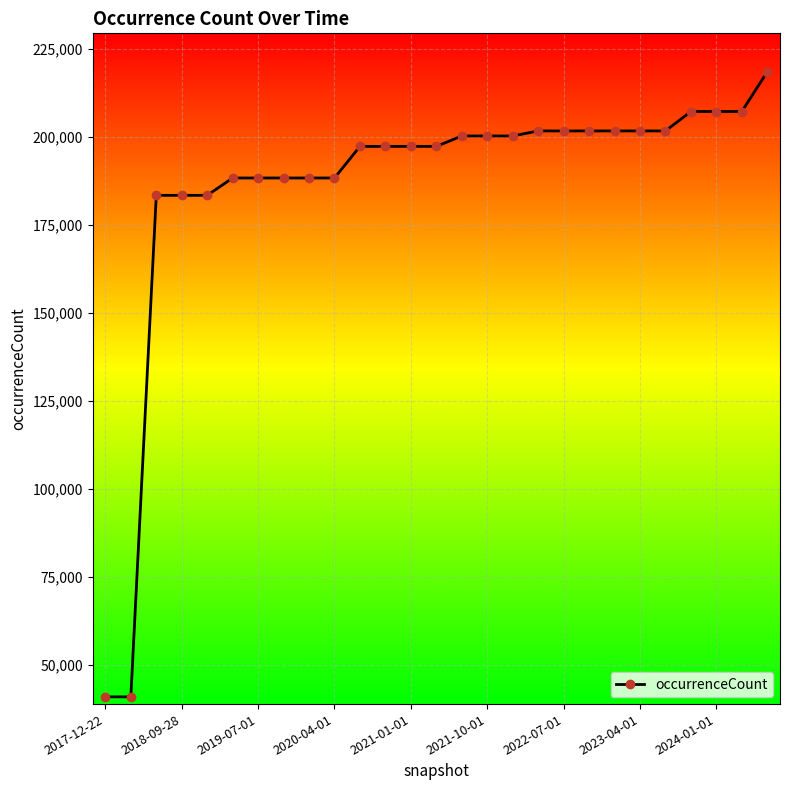

Reading right to left, transcribe all the data shown in this chart.

218453	207187	207187	207187	201673	201673	201673	201673	201673	201673	200245	200245	200245	197290	197290	197290	197290	188316	188316	188316	188316	188316	183394	183394	183394	41032	41032